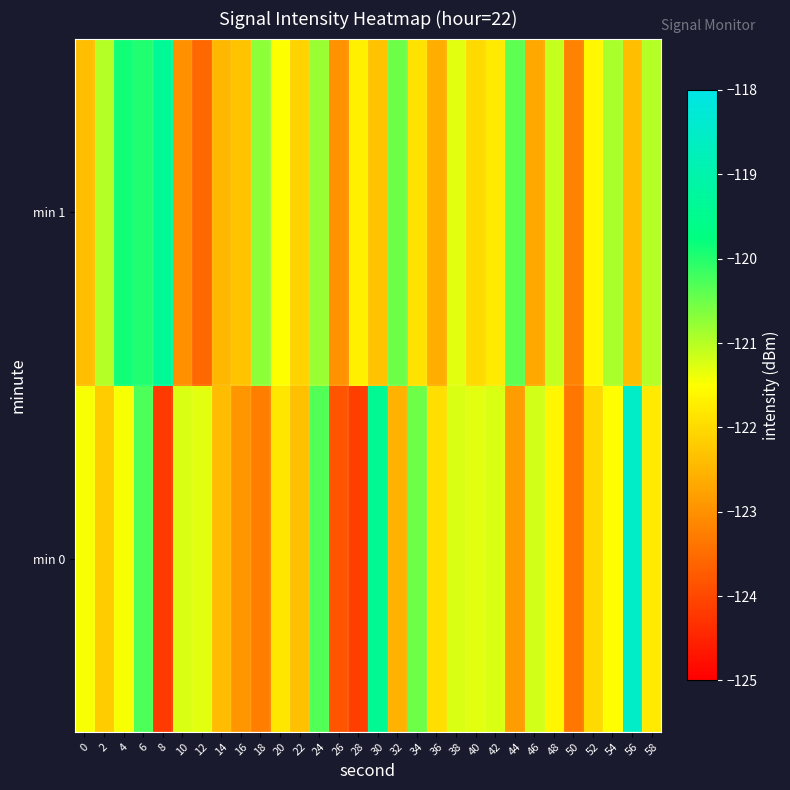

Reading right to left, what are all the values shown in this chart?

min 0: 58=-121.8	56=-118.5	54=-121.5	52=-122.0	50=-123.4	48=-121.6	46=-121.2	44=-122.9	42=-121.2	40=-121.3	38=-121.2	36=-122.0	34=-120.5	32=-122.5	30=-119.4	28=-124.1	26=-123.8	24=-120.3	22=-122.4	20=-121.8	18=-123.3	16=-122.9	14=-122.4	12=-121.3	10=-121.2	8=-124.2	6=-120.3	4=-121.5	2=-122.2	0=-121.5
min 1: 58=-121.0	56=-122.4	54=-120.9	52=-121.6	50=-123.2	48=-121.1	46=-122.7	44=-120.4	42=-121.8	40=-122.0	38=-121.3	36=-122.6	34=-121.9	32=-120.5	30=-122.3	28=-121.7	26=-123.0	24=-120.8	22=-122.1	20=-121.5	18=-120.7	16=-122.3	14=-122.5	12=-123.6	10=-123.0	8=-119.4	6=-120.0	4=-119.9	2=-121.0	0=-122.4